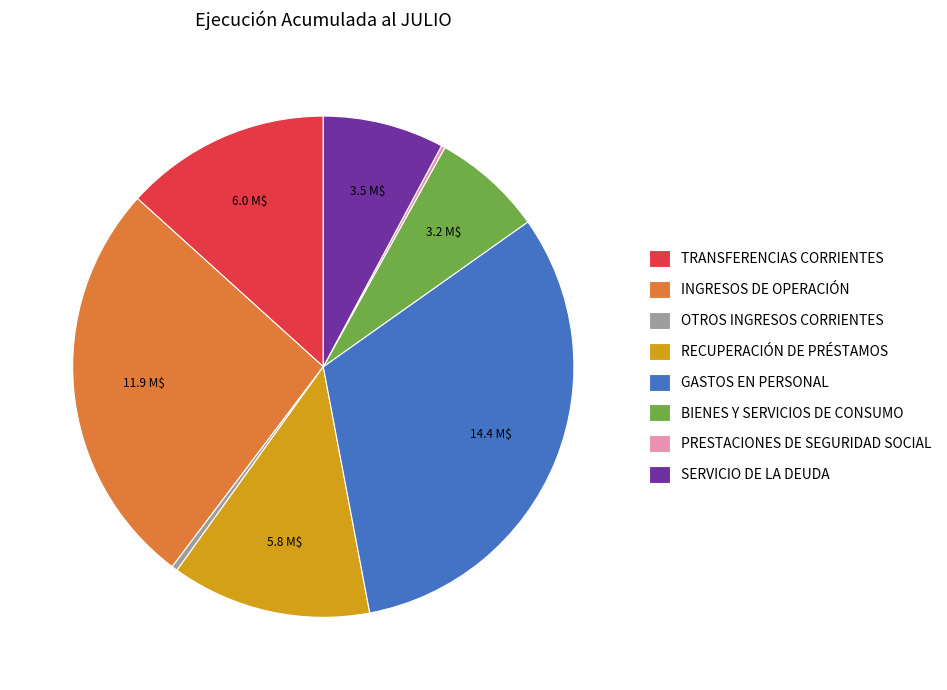

Do INGRESOS DE OPERACIÓN and RECUPERACIÓN DE PRÉSTAMOS together represent more than half of the pie?

No